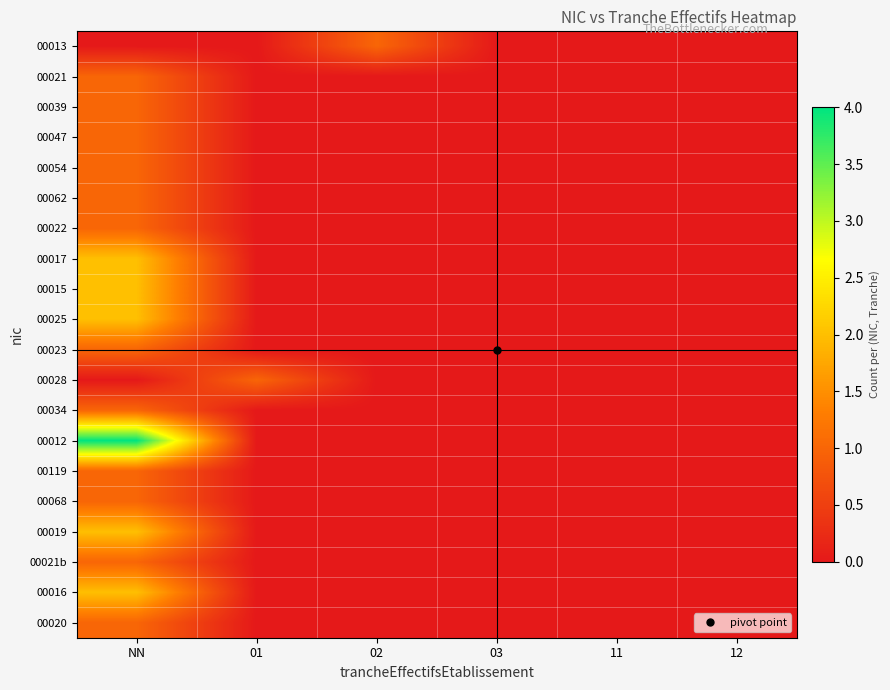

At which category does the chart reach its peak across all series?

NN